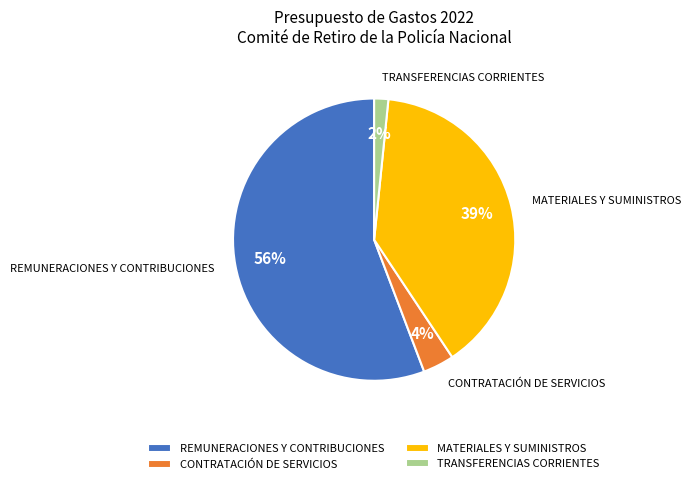

Does REMUNERACIONES Y CONTRIBUCIONES represent more than half of the total?

Yes